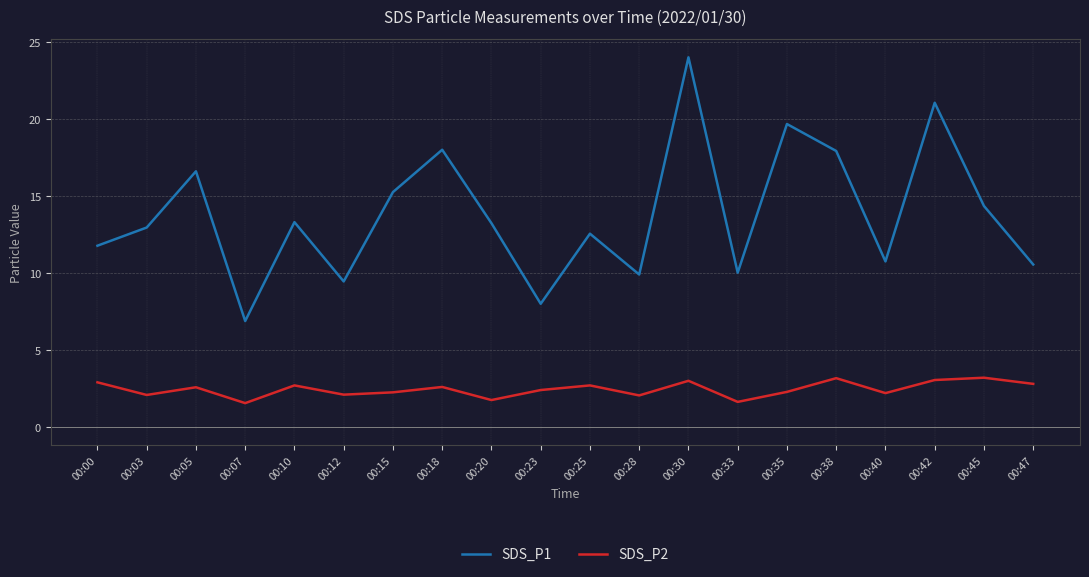

True or false: SDS_P2 and SDS_P1 cross at least once.

False